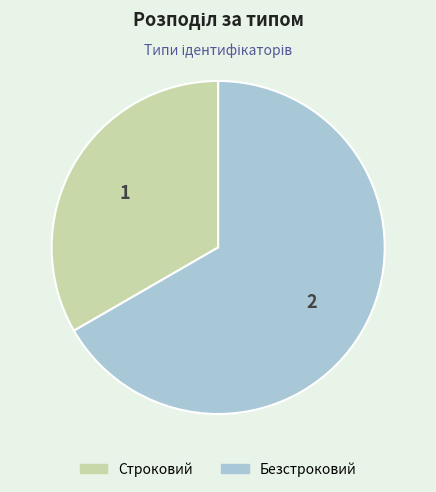

Is Безстроковий the majority of the pie?

Yes